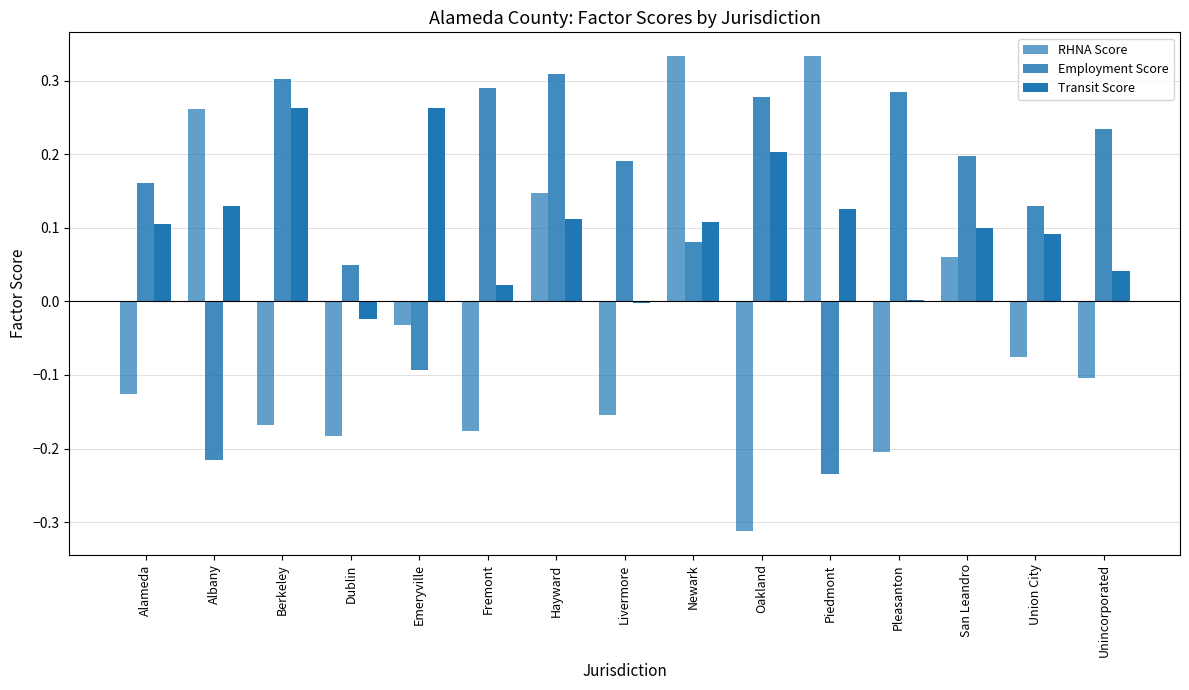

How many data points in Employment Score are less than 0?

3